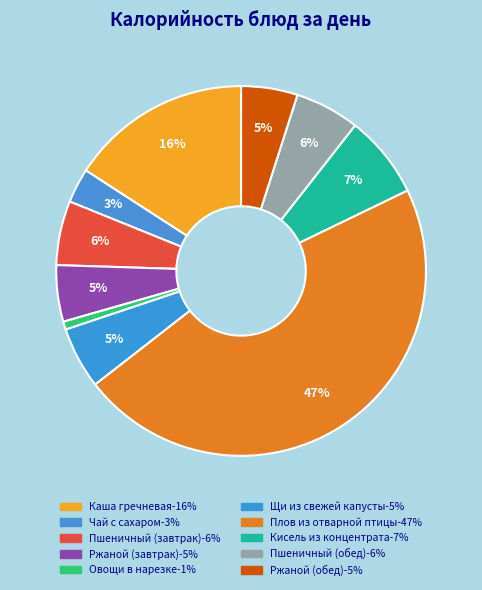

Count the number of slices in the pie.

10